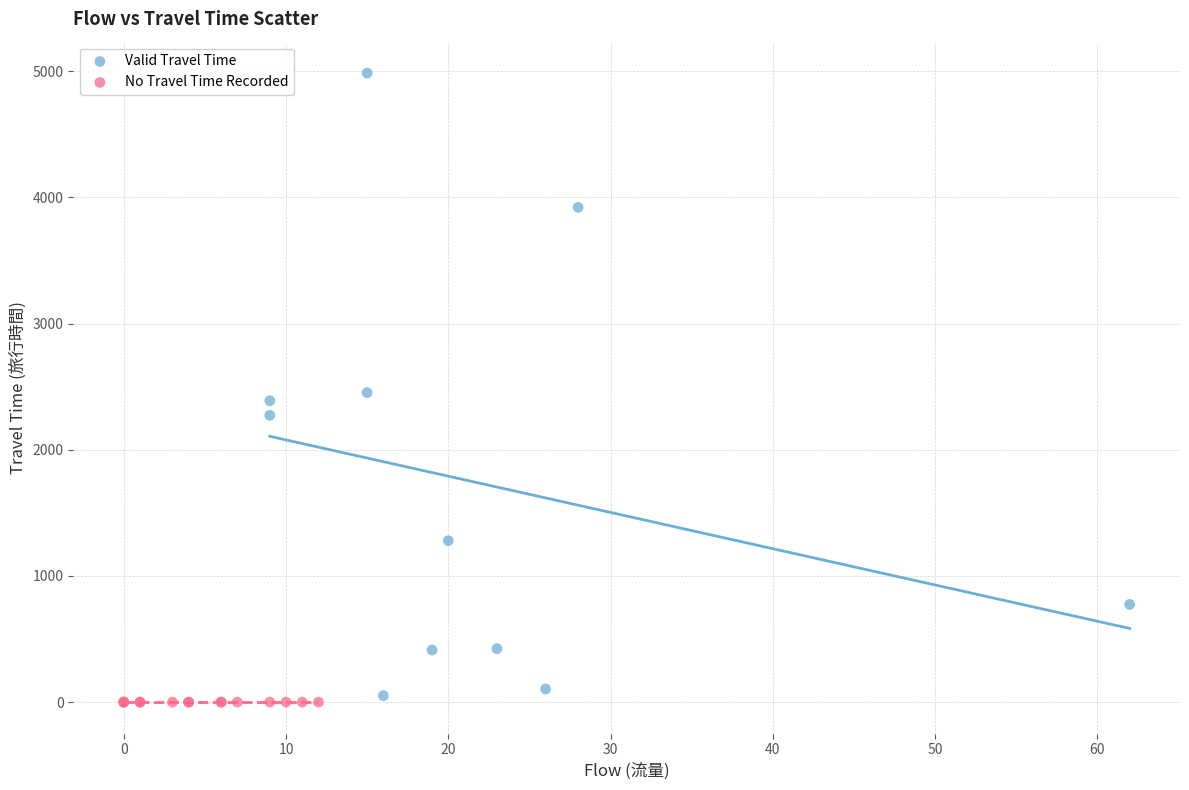

Which series reaches the maximum Y coordinate?

Valid Travel Time